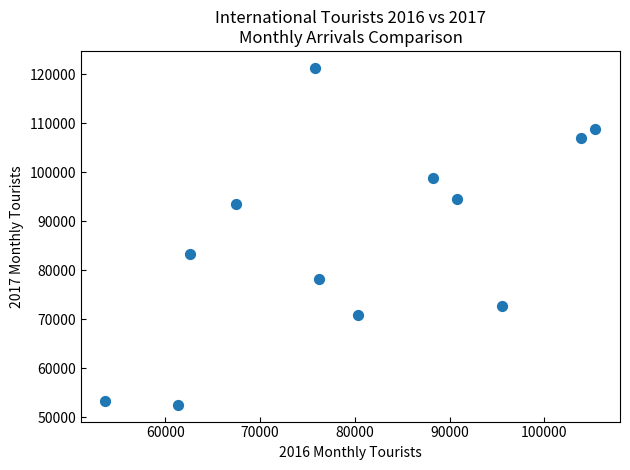

What is the range of Y values (max minus min)?

68806